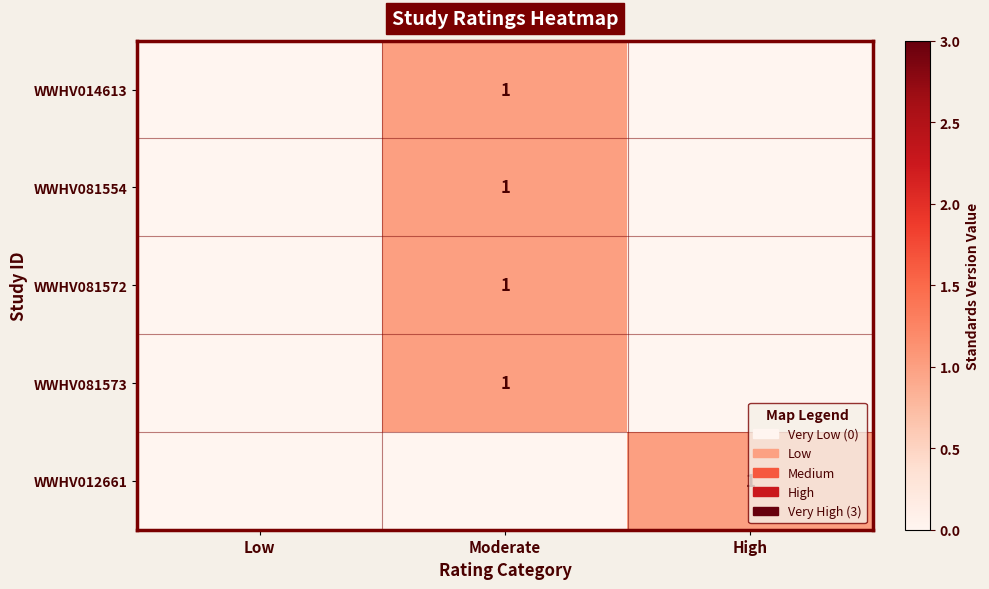

Which has a higher value, Moderate or High?

Moderate